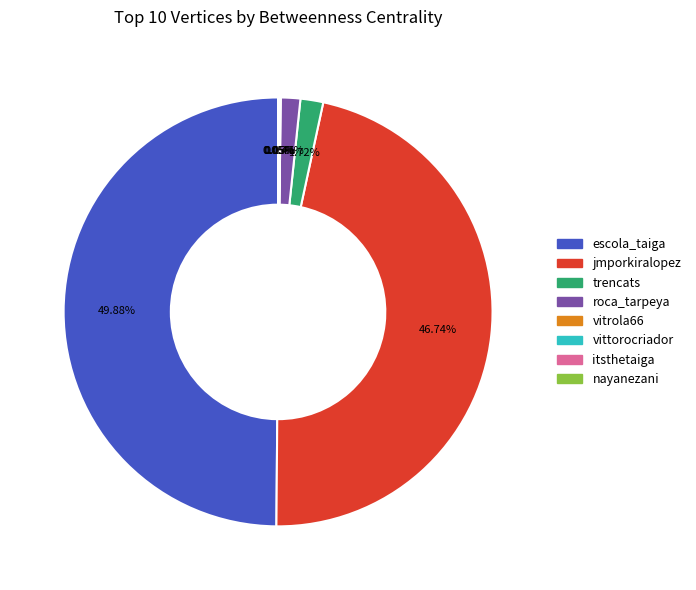

Which slice is the largest?

escola_taiga